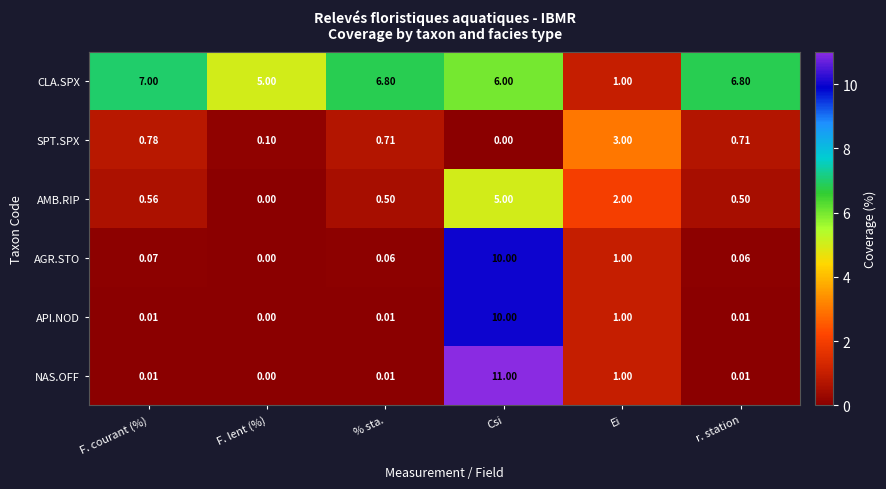

At which label does CLA.SPX reach its peak?

F. courant (%)